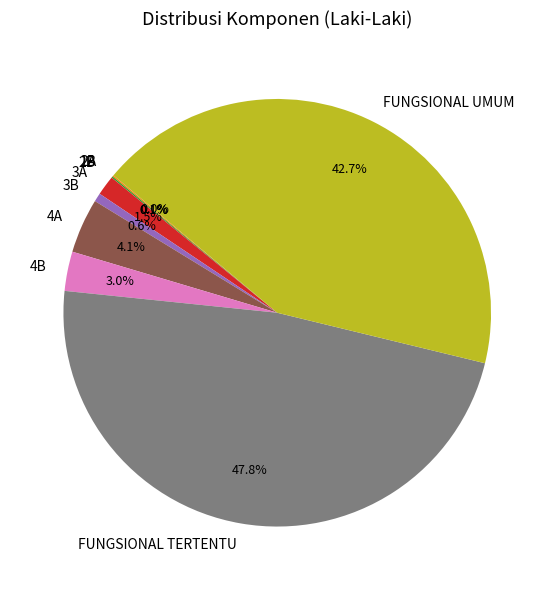

What portion of the pie excludes 4A?

95.9%